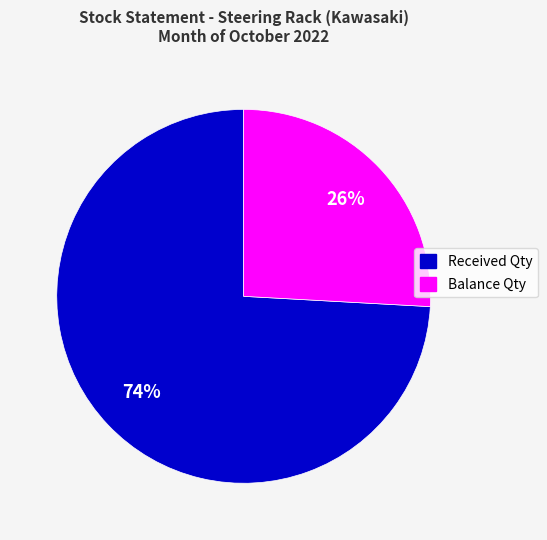

Between Balance Qty and Received Qty, which is larger?

Received Qty